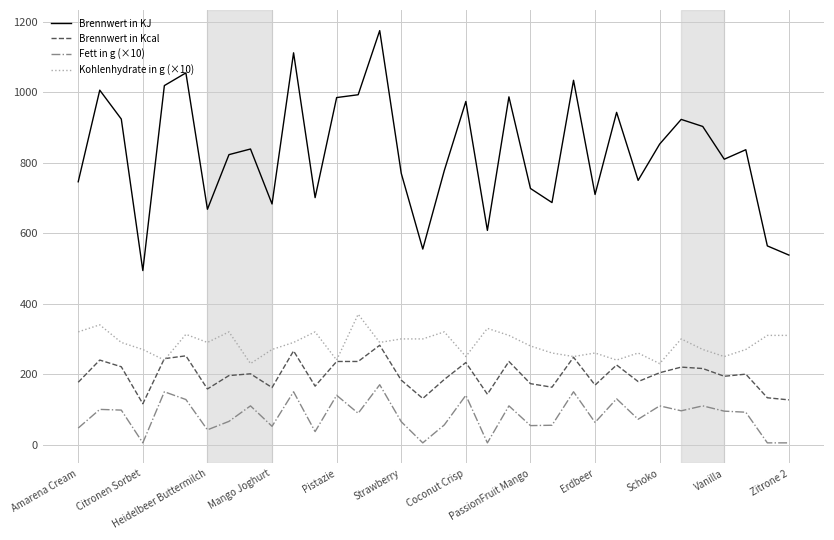

In Brennwert in KJ, how many points are higher than both neighbors (excluding endpoints)?

11